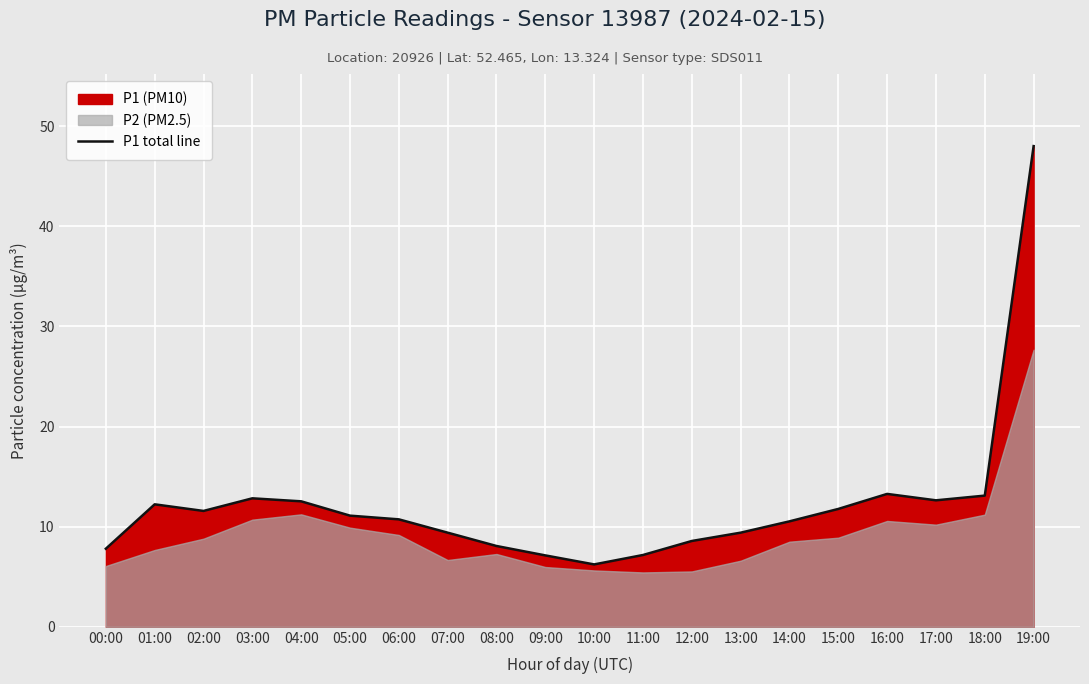

Read the value at 09:00.

7.1